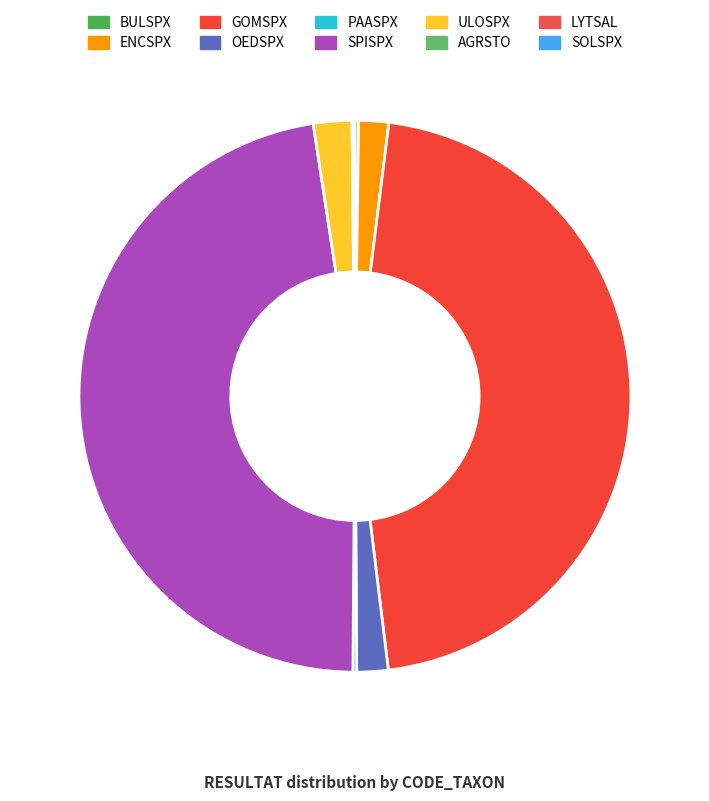

Is OEDSPX the majority of the pie?

No